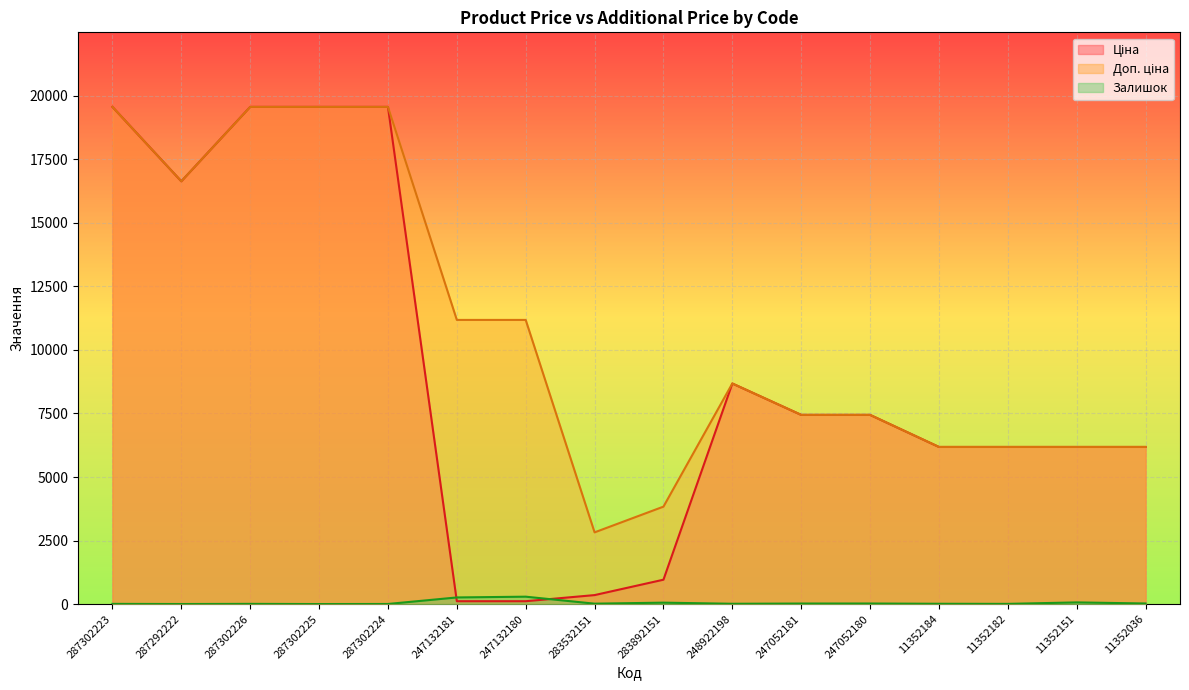

True or false: Залишок and Доп. ціна cross at least once.

False